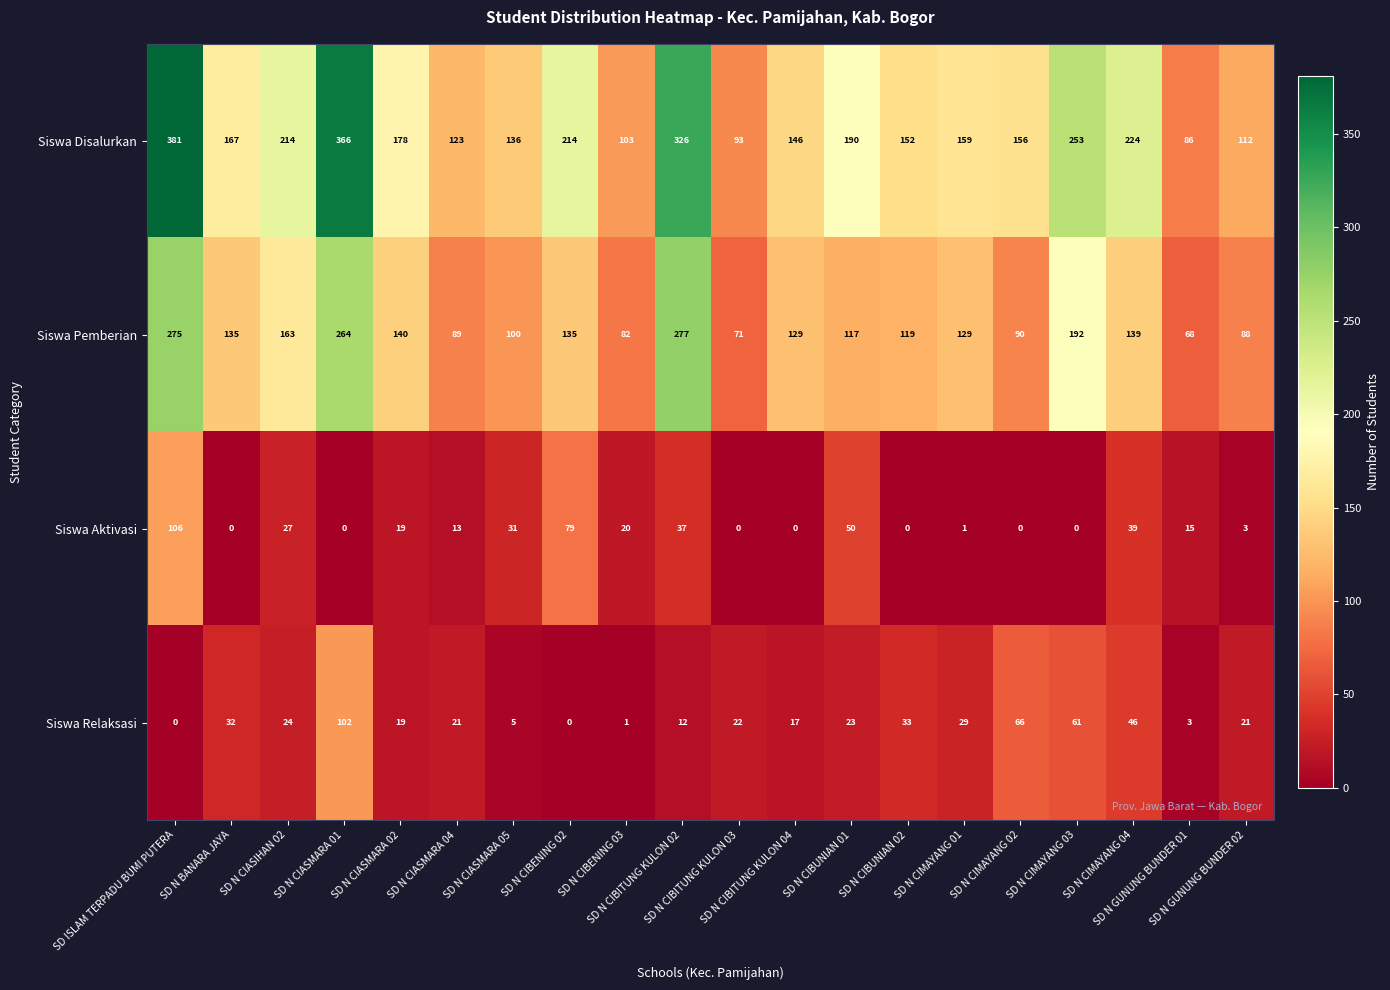

What is the lowest value of the Siswa Disalurkan series?

86